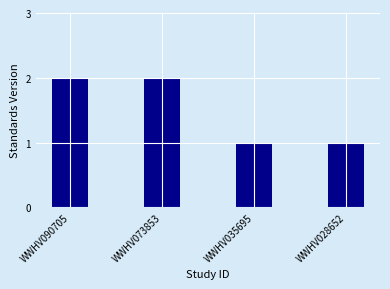

What is the difference between the maximum and second lowest values?

1